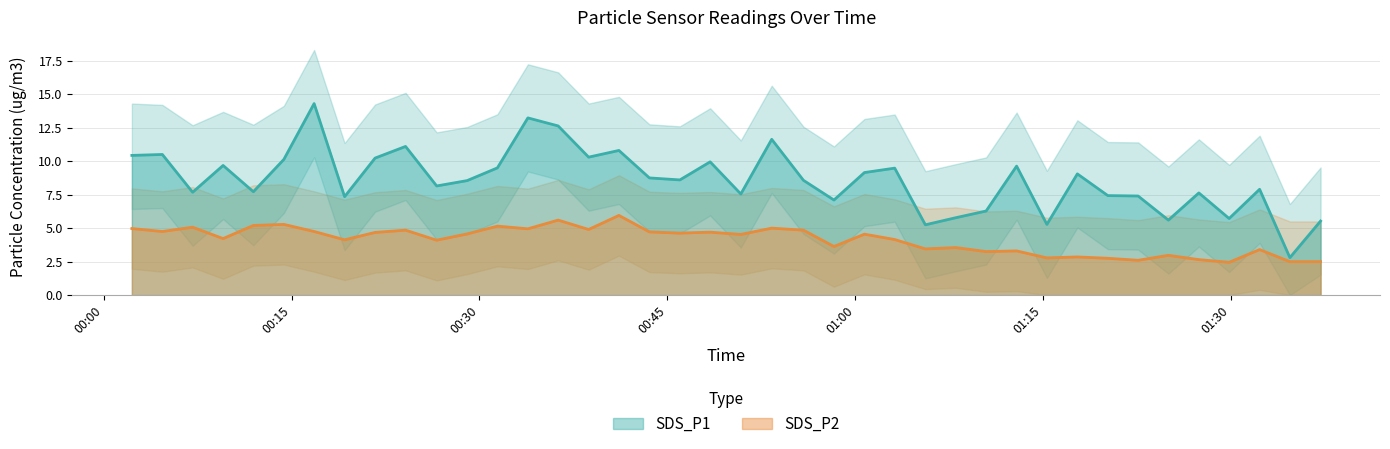

Rank the categories by SDS_P2 value from highest to lowest.

2022/11/02 00:41:08, 2022/11/02 00:36:17, 2022/11/02 00:14:23, 2022/11/02 00:11:57, 2022/11/02 00:31:26, 2022/11/02 00:07:06, 2022/11/02 00:53:20, 2022/11/02 00:02:15, 2022/11/02 00:33:52, 2022/11/02 00:38:43, 2022/11/02 00:24:06, 2022/11/02 00:55:52, 2022/11/02 00:04:41, 2022/11/02 00:16:48, 2022/11/02 00:43:34, 2022/11/02 00:48:25, 2022/11/02 00:21:40, 2022/11/02 00:46:00, 2022/11/02 00:29:01, 2022/11/02 01:00:44, 2022/11/02 00:50:52, 2022/11/02 00:09:32, 2022/11/02 01:03:09, 2022/11/02 00:19:14, 2022/11/02 00:26:35, 2022/11/02 00:58:18, 2022/11/02 01:08:02, 2022/11/02 01:05:36, 2022/11/02 01:32:17, 2022/11/02 01:12:53, 2022/11/02 01:10:27, 2022/11/02 01:25:00, 2022/11/02 01:17:44, 2022/11/02 01:15:18, 2022/11/02 01:20:10, 2022/11/02 01:27:26, 2022/11/02 01:22:35, 2022/11/02 01:34:42, 2022/11/02 01:37:09, 2022/11/02 01:29:51